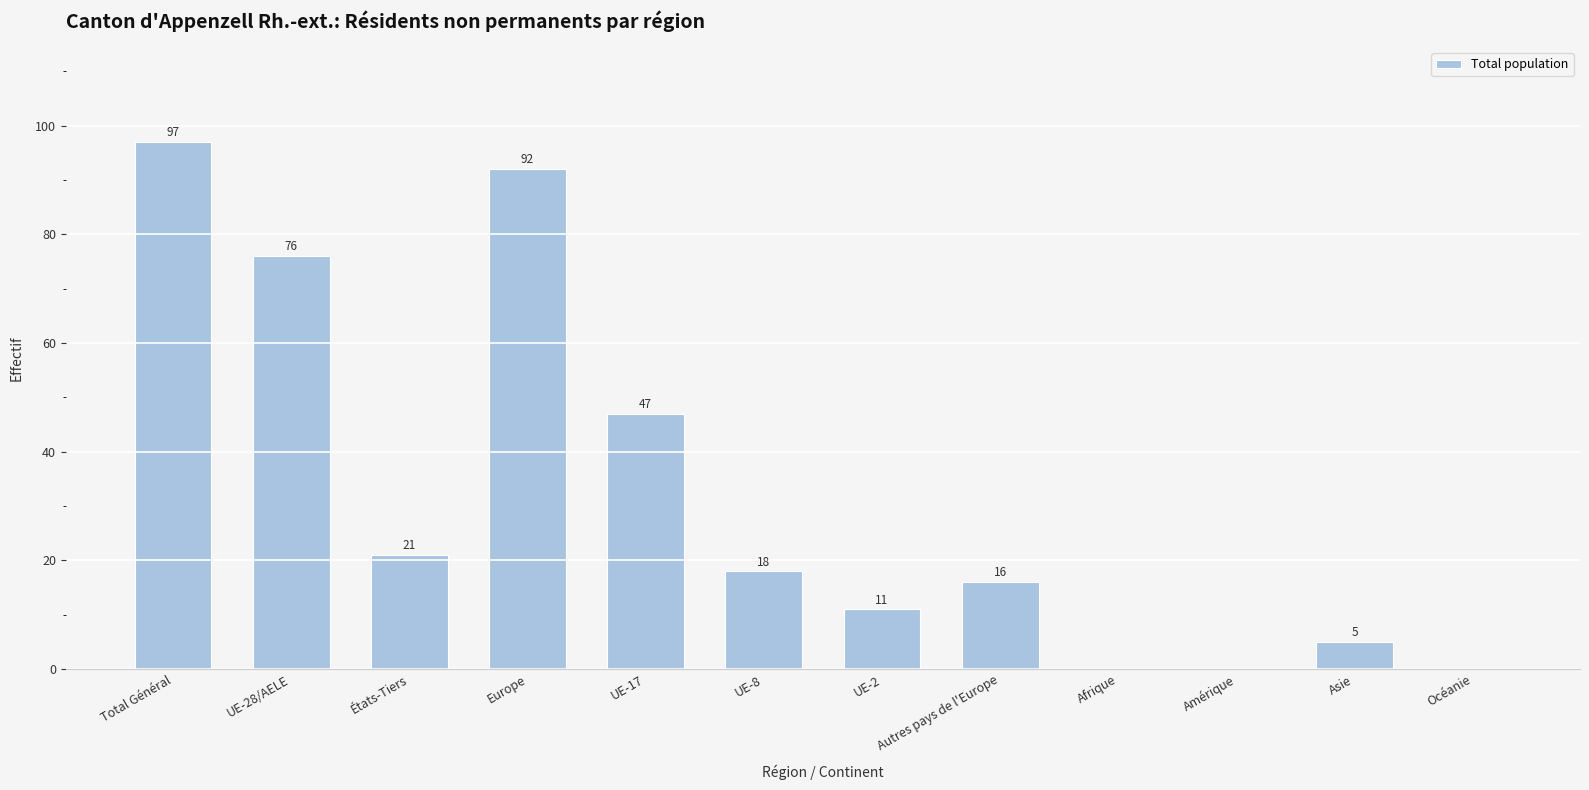

Which has a higher value, Asie or Total Général?

Total Général